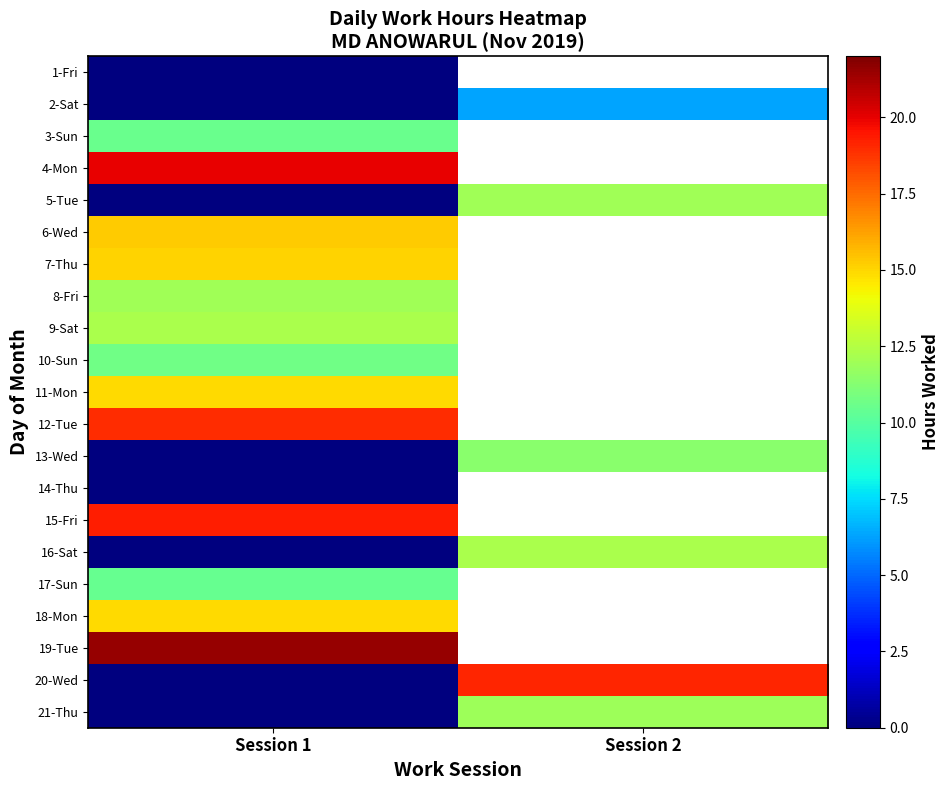

How many distinct data groups are displayed?

21